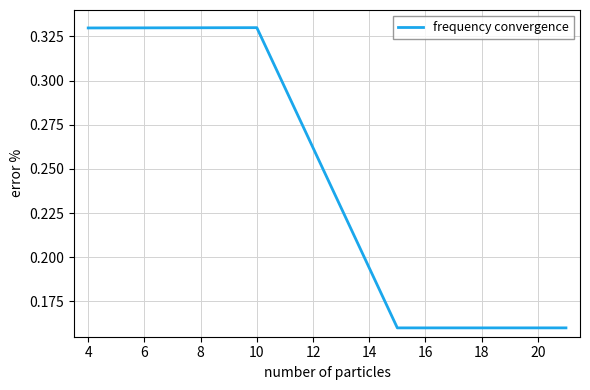

What is the sum of all values?

1.3